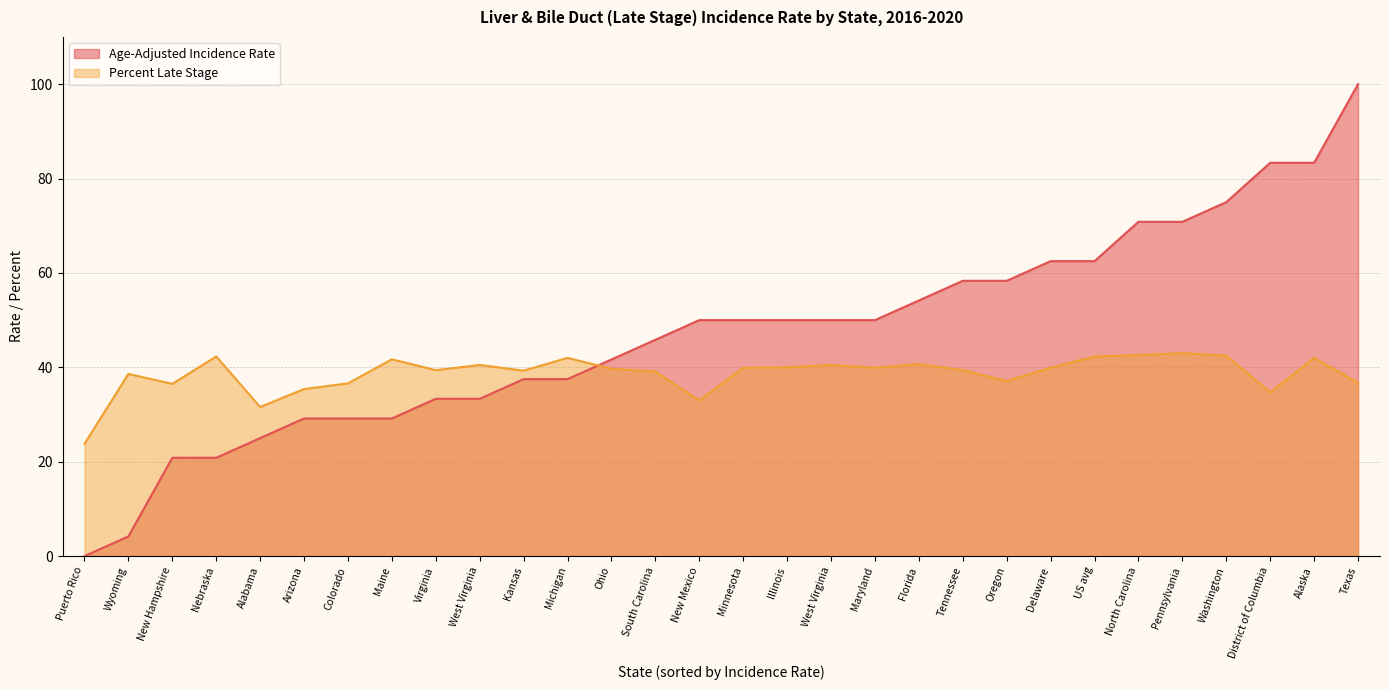

What is the average value of the Age-Adjusted Incidence Rate series?

47.2